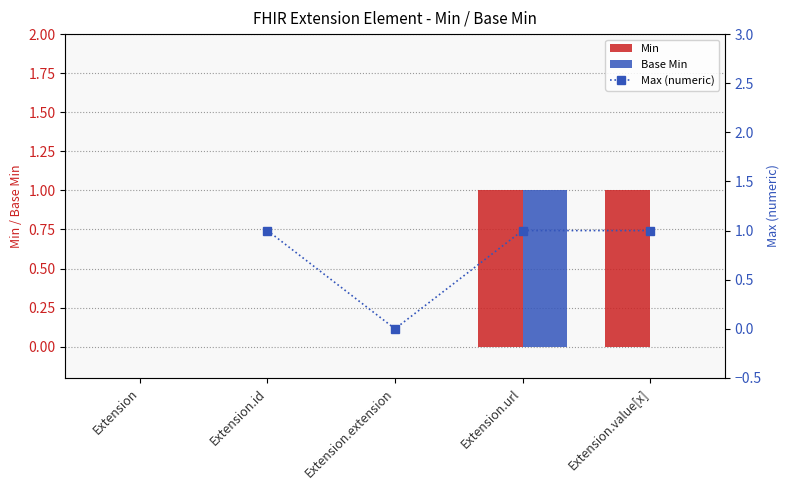

Which series changed the most between Extension.extension and Extension.value[x]?

Min